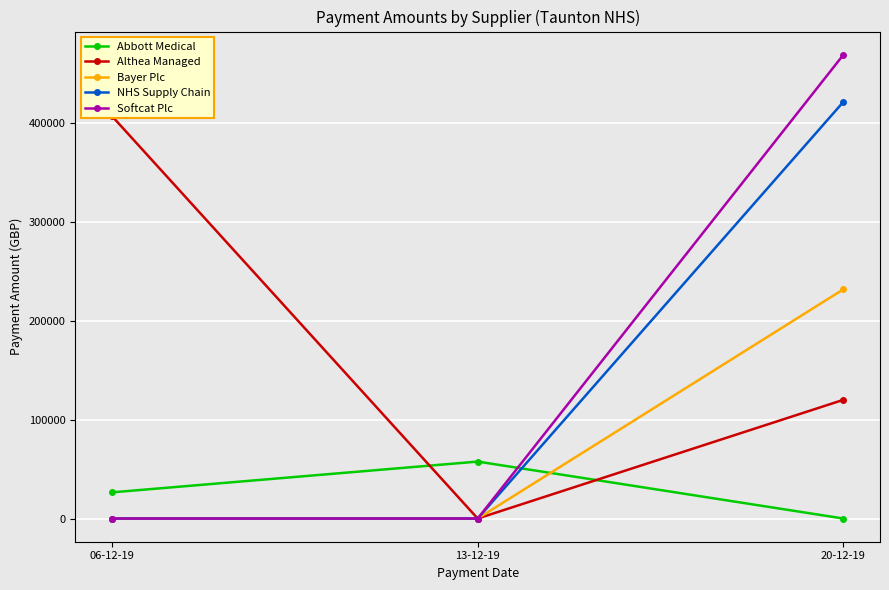

Reading left to right, what are all the values shown in this chart?

Abbott Medical: 06-12-19=26460.0	13-12-19=57566.4	20-12-19=0.0
Althea Managed: 06-12-19=406828.3	13-12-19=0.0	20-12-19=120000.0
Bayer Plc: 06-12-19=0.0	13-12-19=0.0	20-12-19=231764.0
NHS Supply Chain: 06-12-19=0.0	13-12-19=0.0	20-12-19=421267.4
Softcat Plc: 06-12-19=0.0	13-12-19=0.0	20-12-19=468843.4